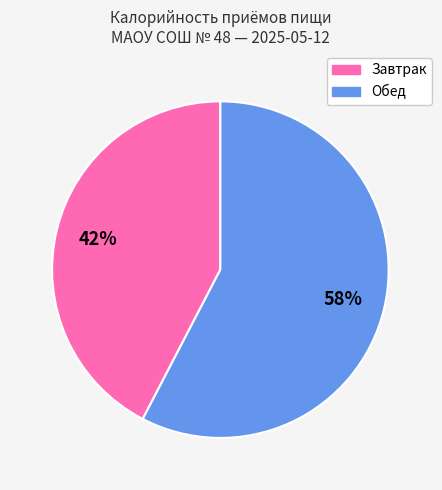

Is it true that Обед is 71% of the pie?

False